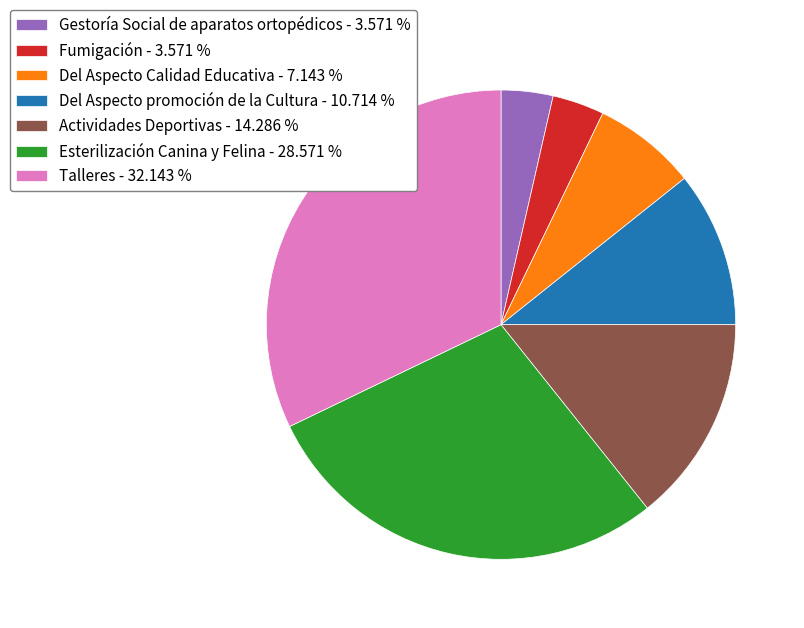

How many slices are in this pie chart?

7